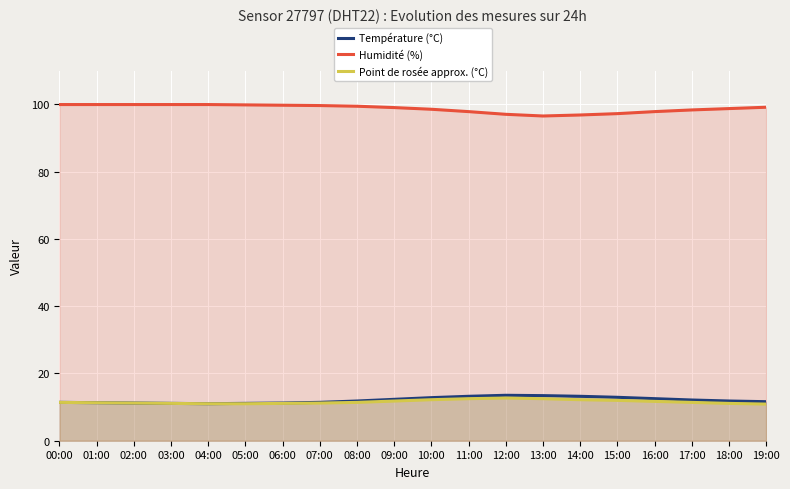

True or false: dew_point_approx and temperature intersect in this chart.

False